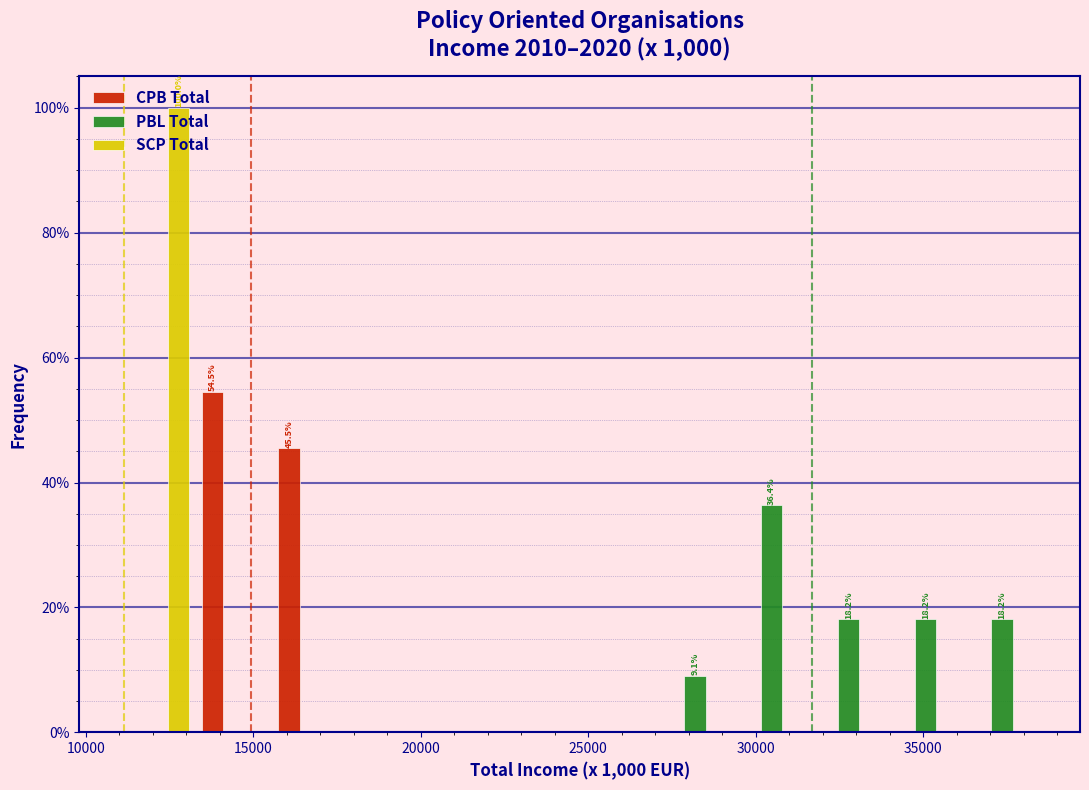

In the CPB Total series, which range on the x-axis has the tallest bar?

13500 to 15500